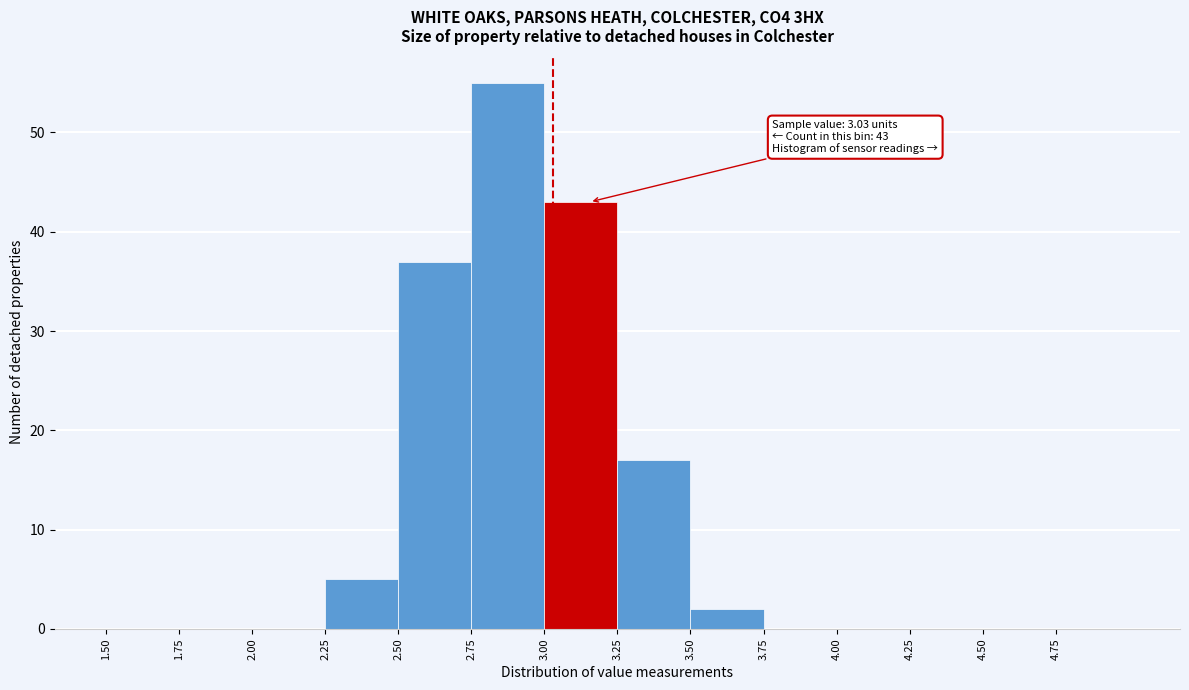

Which range on the x-axis has the tallest bar?

2.75 to 3.00